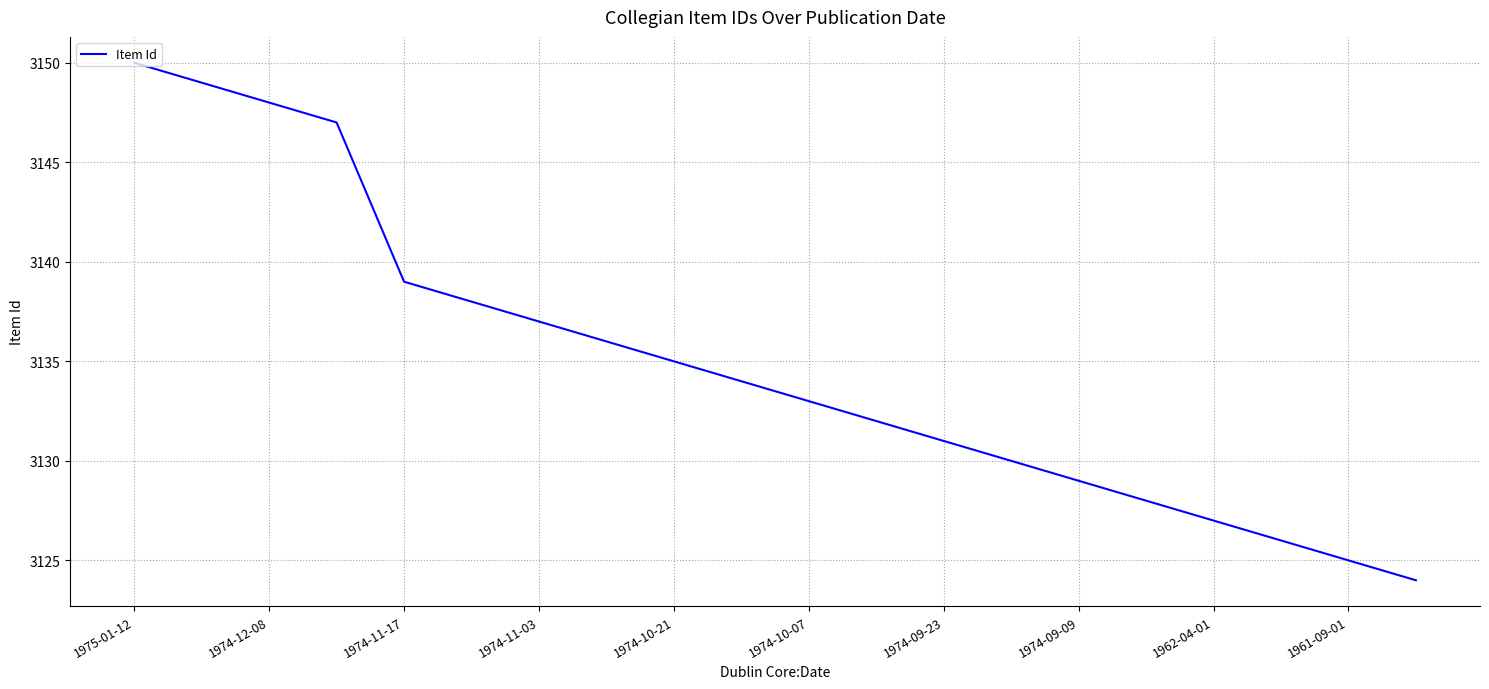

What is the difference between the maximum and minimum values?

26